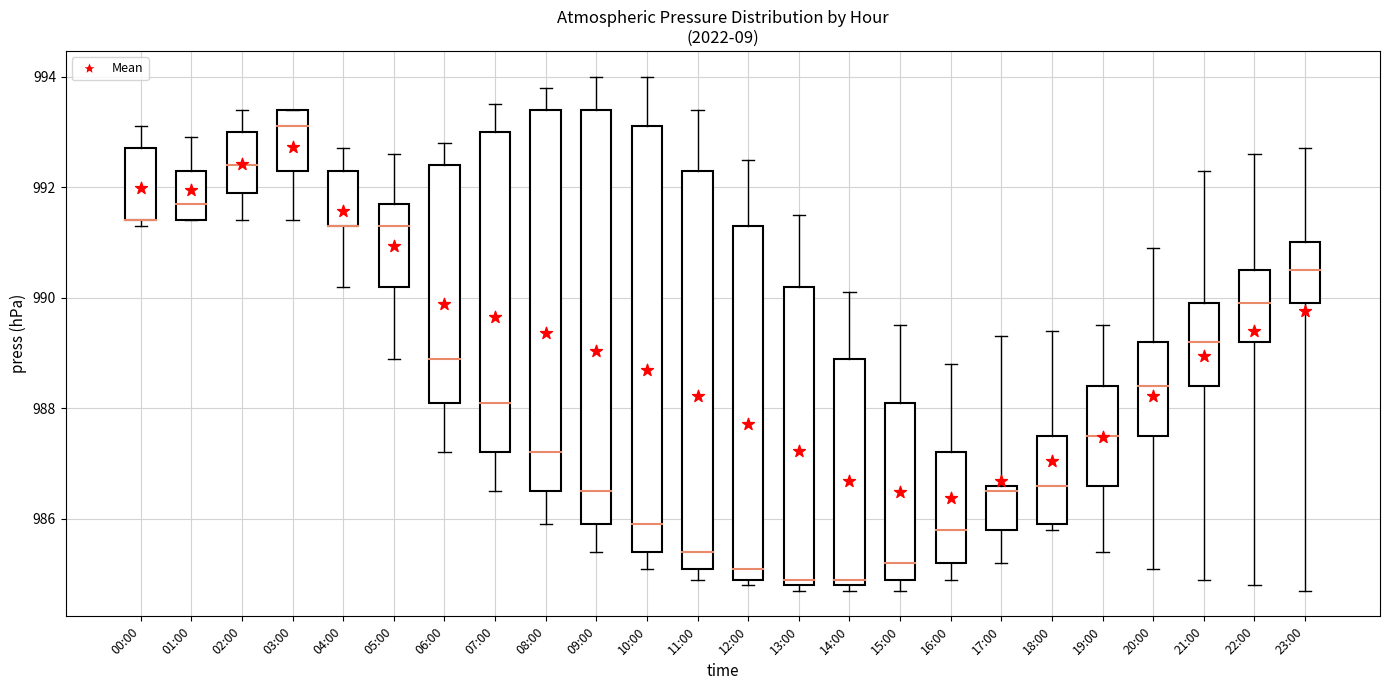

Between 23:00 and 08:00, which is larger?

23:00